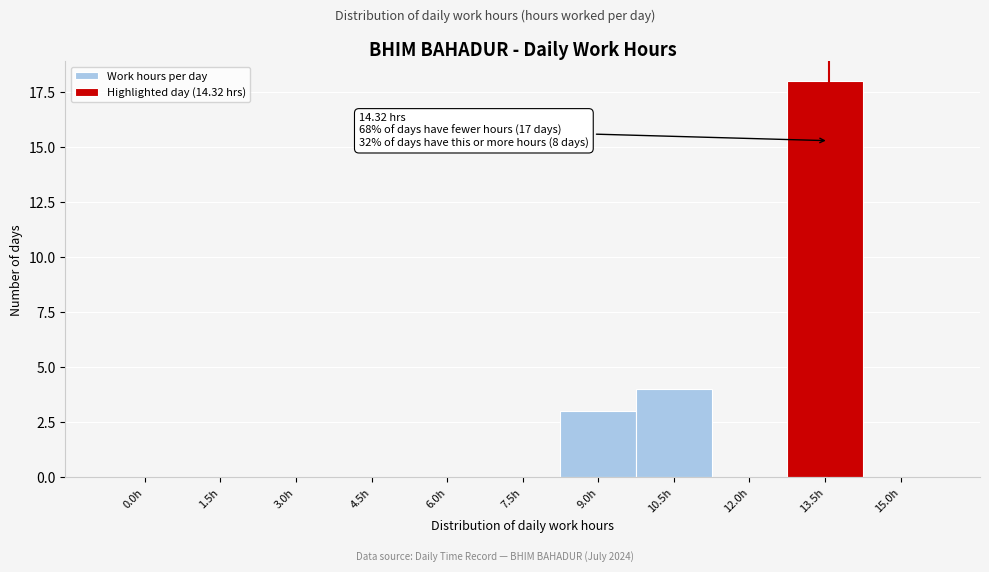

Reading right to left, list all the values displayed in this chart.

15.0h=0	13.5h=18	12.0h=0	10.5h=4	9.0h=3	7.5h=0	6.0h=0	4.5h=0	3.0h=0	1.5h=0	0.0h=0